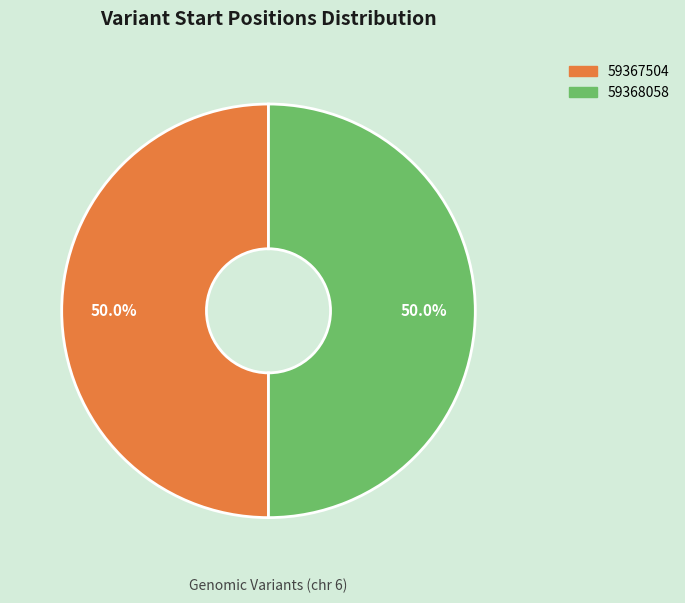

Approximately how many times larger is the value at 59368058 compared to 59367504?

1.0